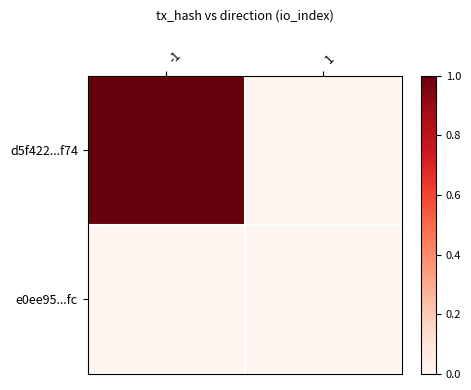

What is the total value across all series at -1?

1